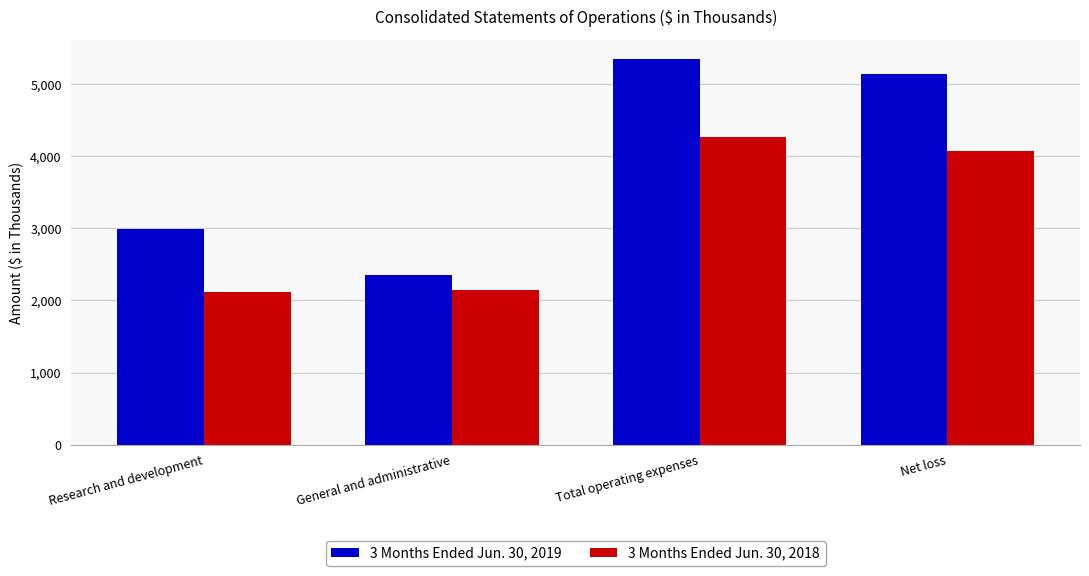

Reading left to right, what are all the values shown in this chart?

3 Months Ended Jun. 30, 2019: 2988	2358	5346	5137
3 Months Ended Jun. 30, 2018: 2123	2146	4269	4077